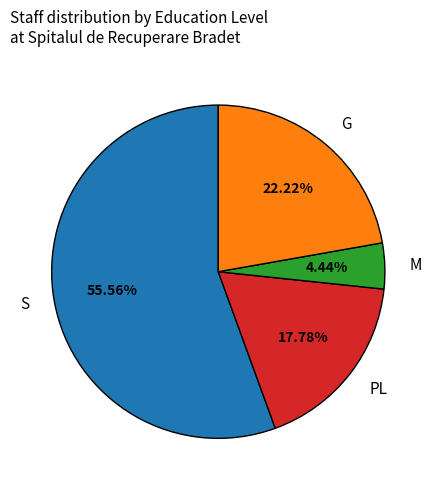

Between PL and S, which is larger?

S